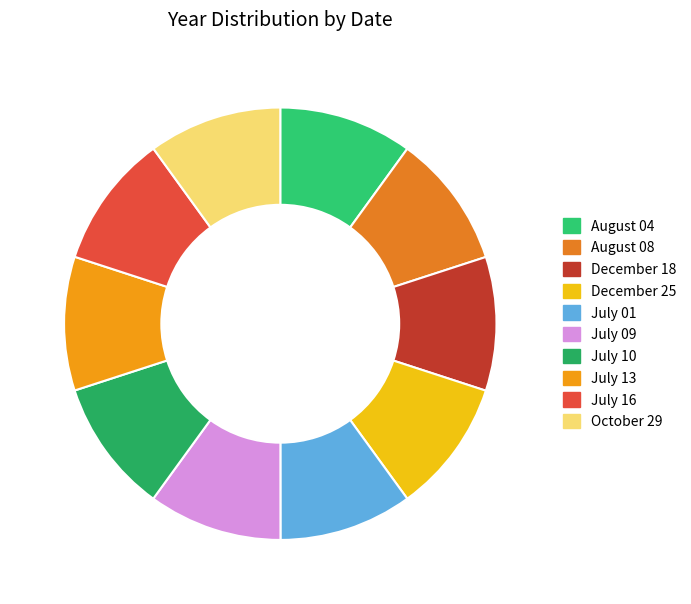

What percentage is NOT represented by July 13?

90.0%